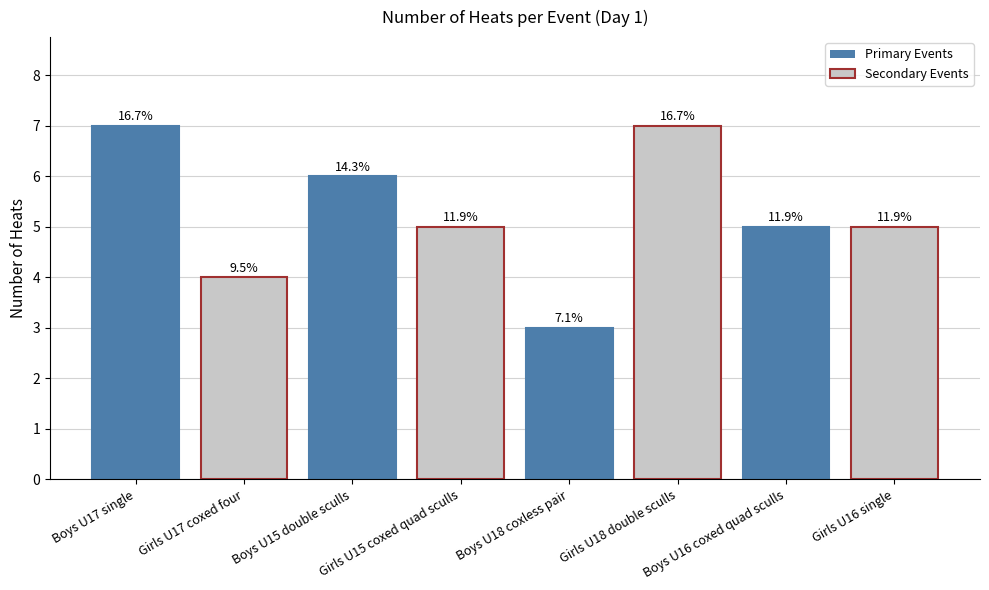

How many bars are there in total?

8